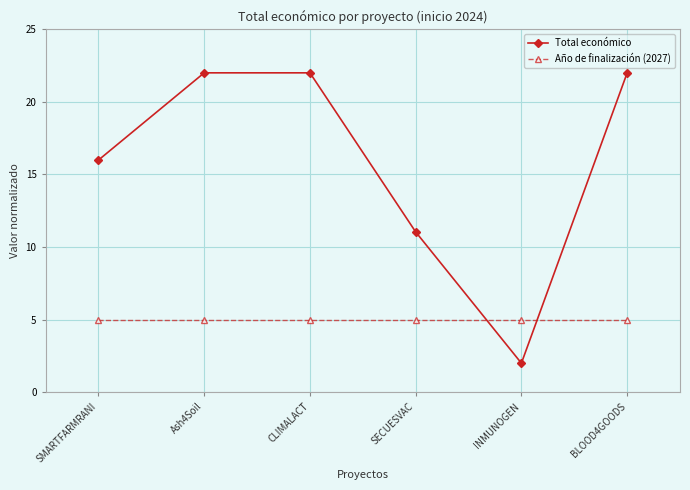

What is the approximate value of Año de finalización (2027) at BLOOD4GOODS?

5.0